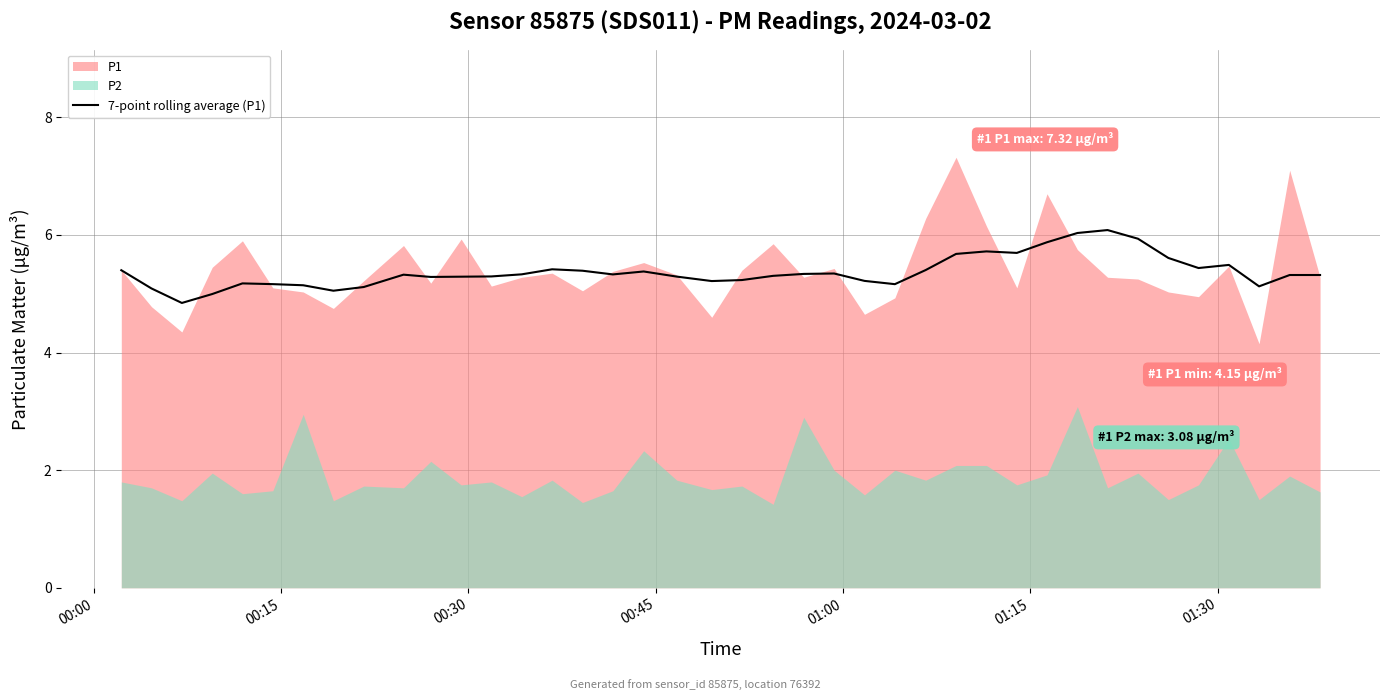

What is the highest value of the 7-point rolling average (P1) series?

6.1